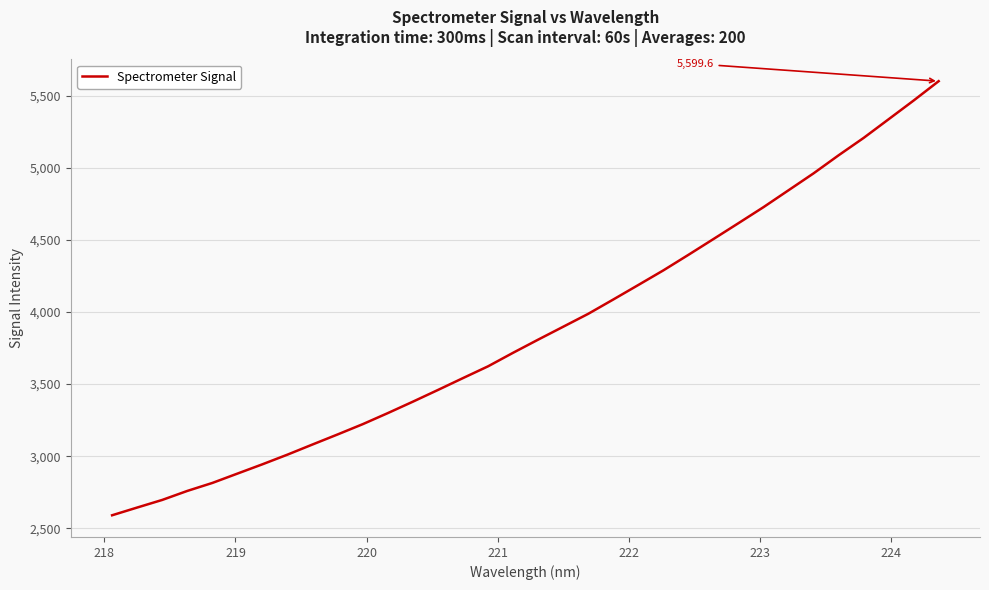

What is the maximum value shown in the chart?

5599.6